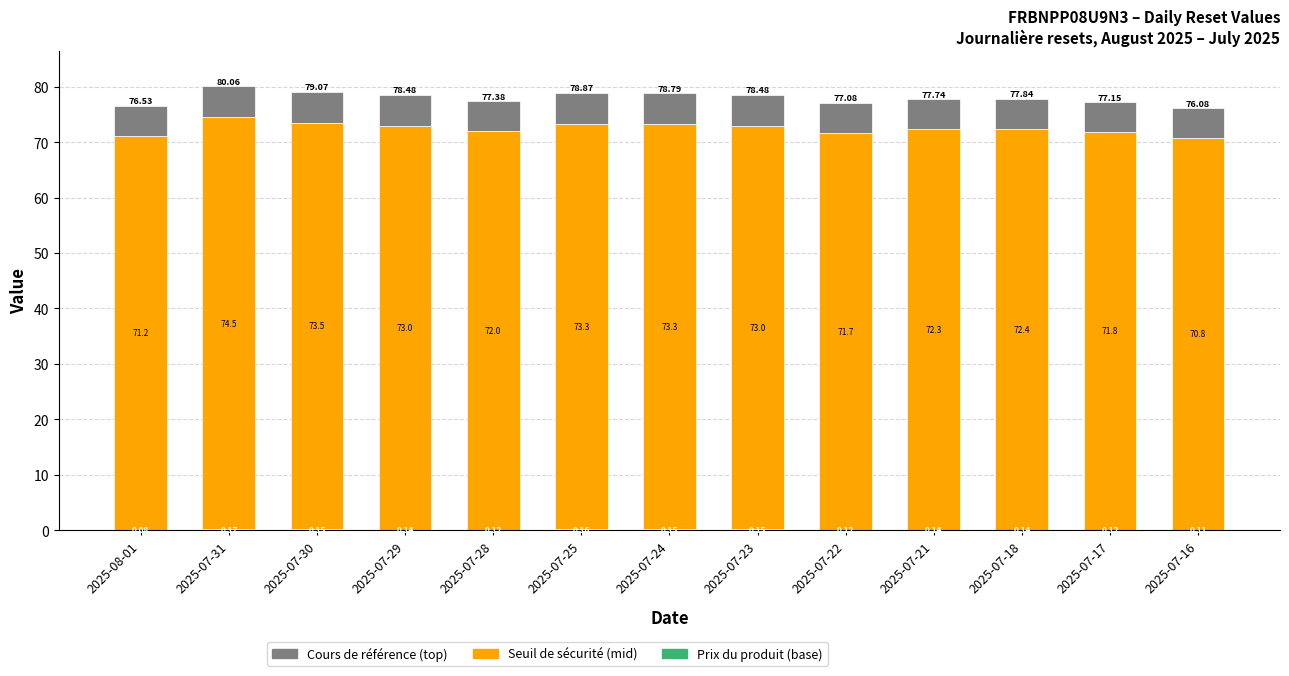

At which category is the sum across all series the highest?

2025-07-31